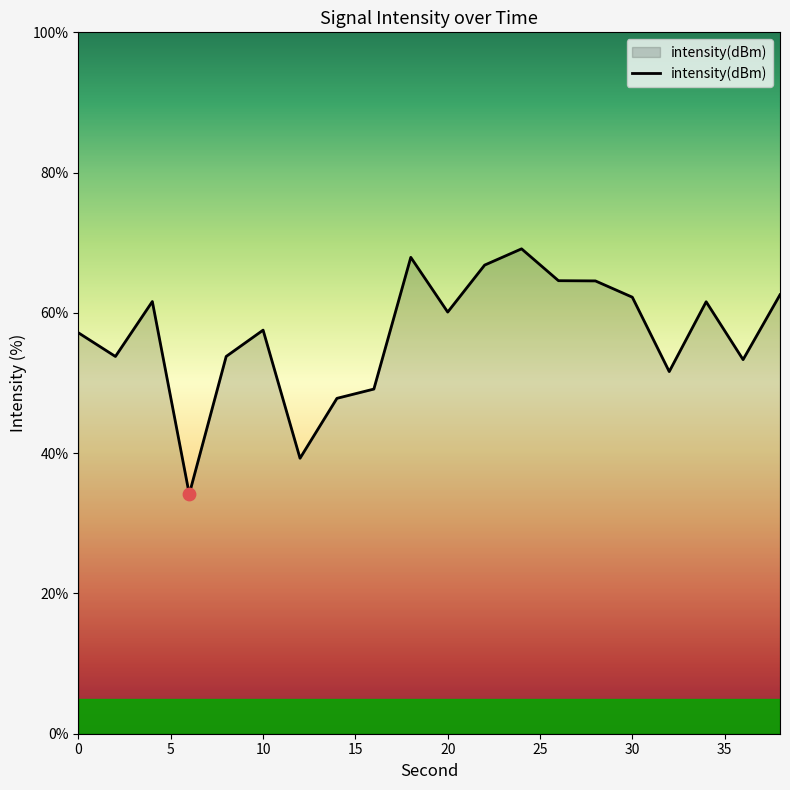

What is the minimum value shown in the chart?

34.2